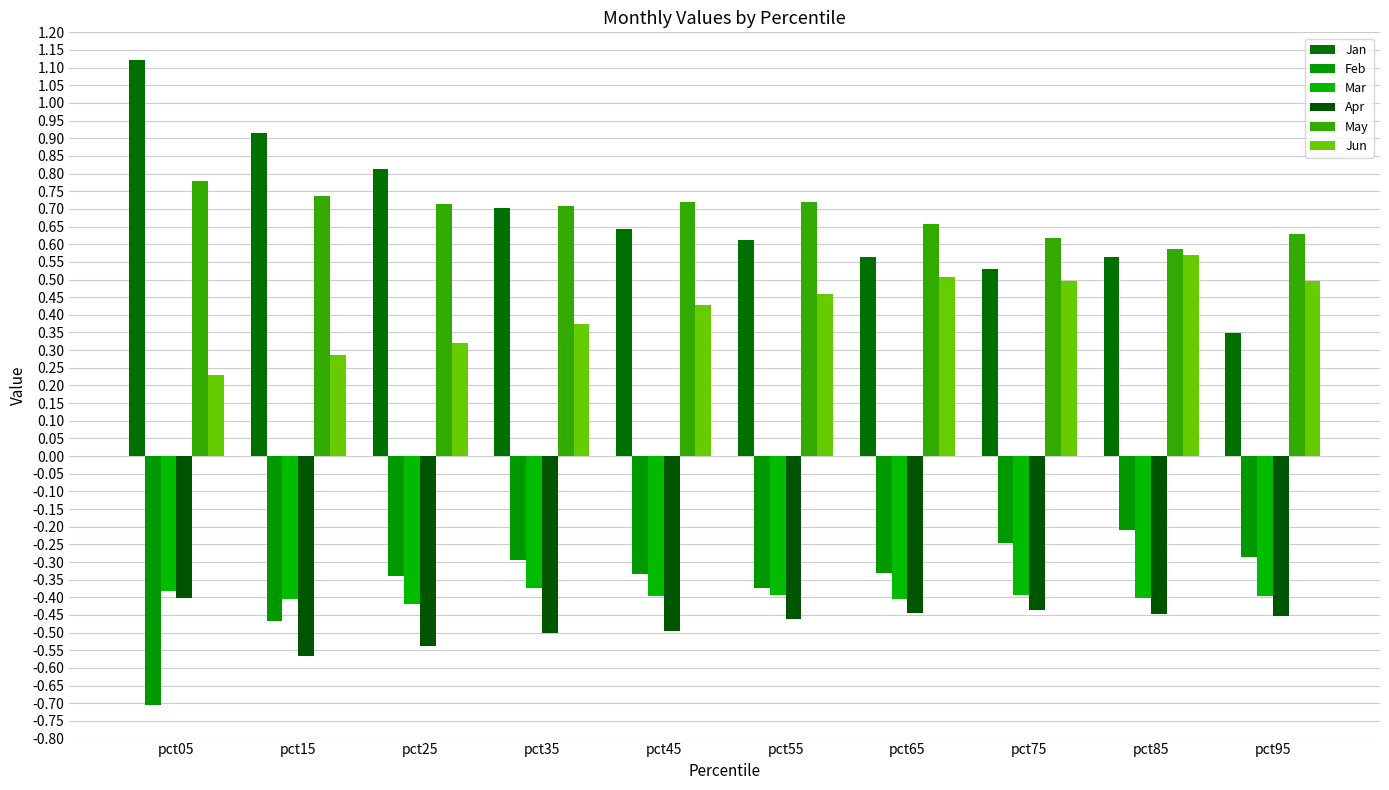

What is the average value of the May series?

0.7